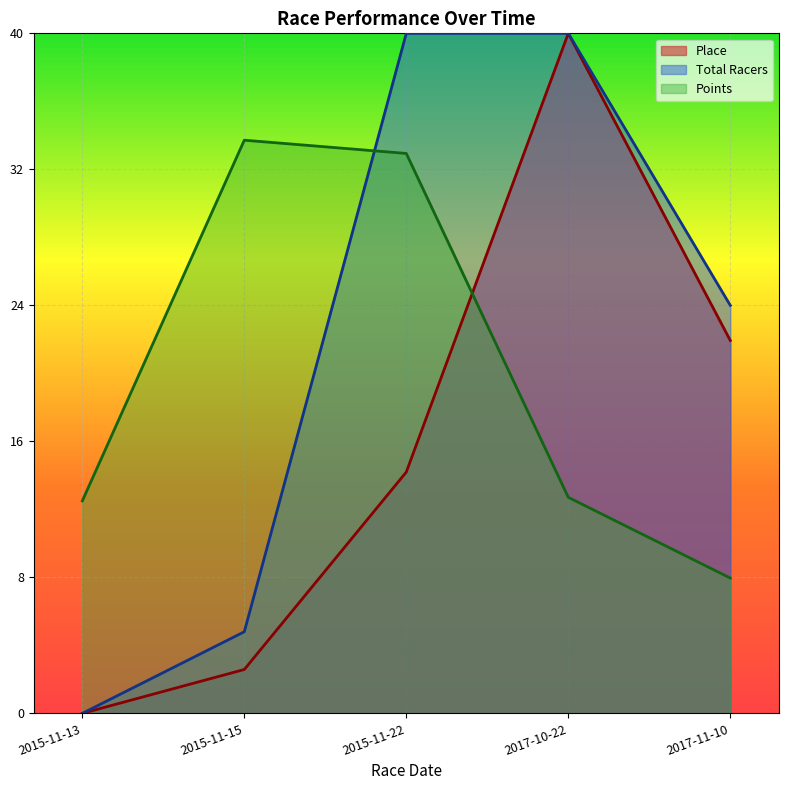

What are all the series names shown in the legend?

Place, Total Racers, Points